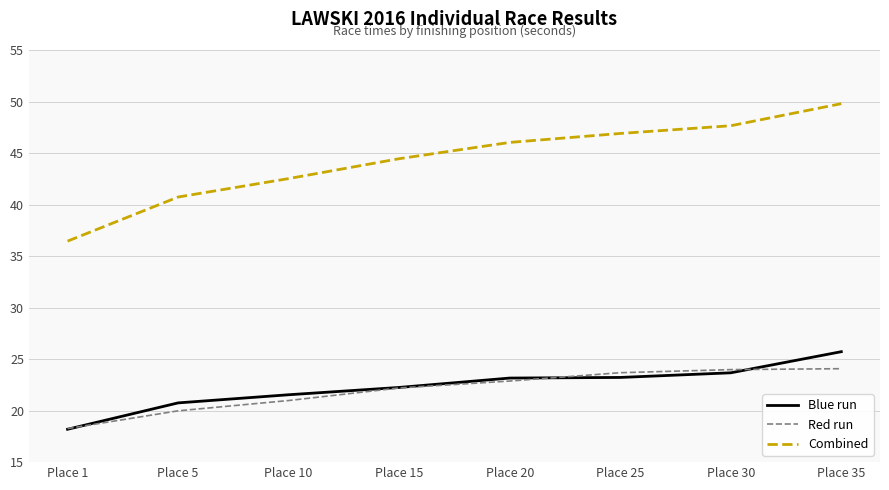

What is the difference between the maximum and minimum values in the Combined series?

13.3